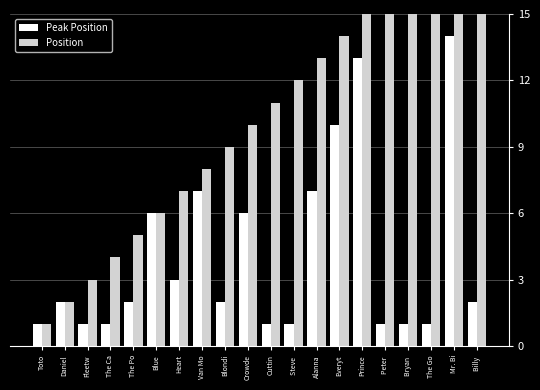

What position from the left is Bryan ?

17